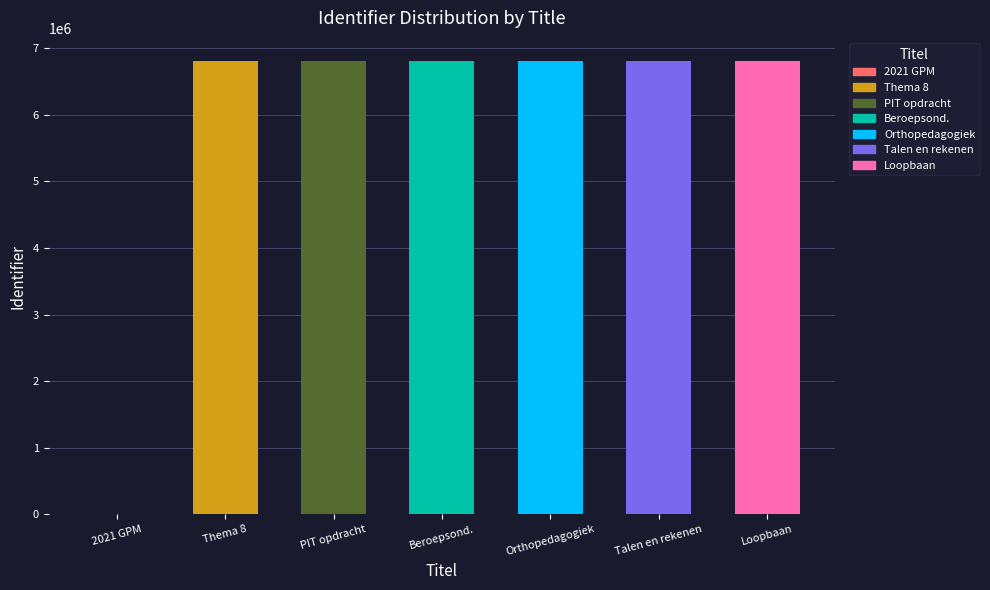

What is the maximum value shown in the chart?

6815935